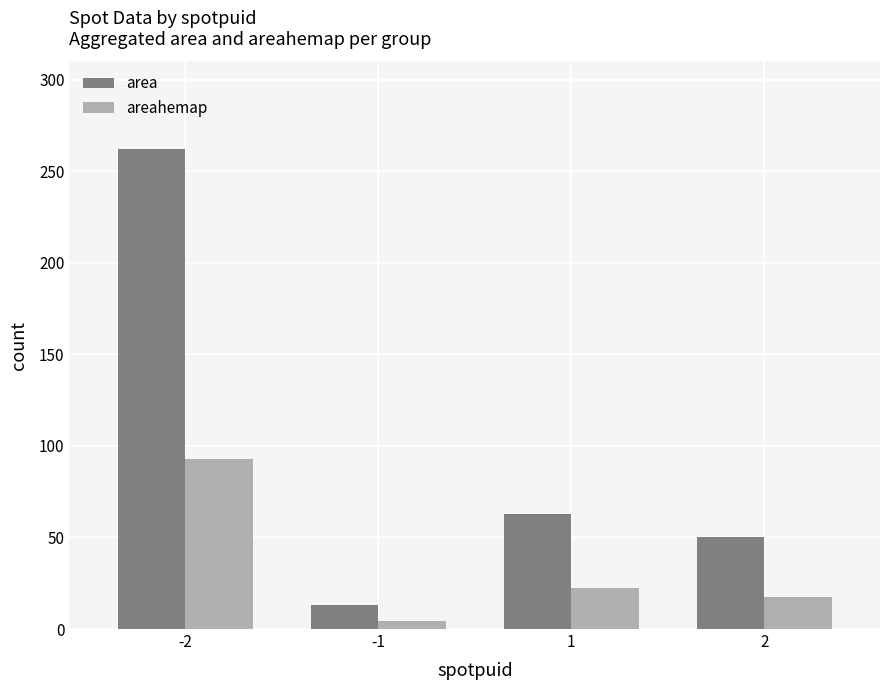

Is it true that areahemap equals 4.6 at -1?

True